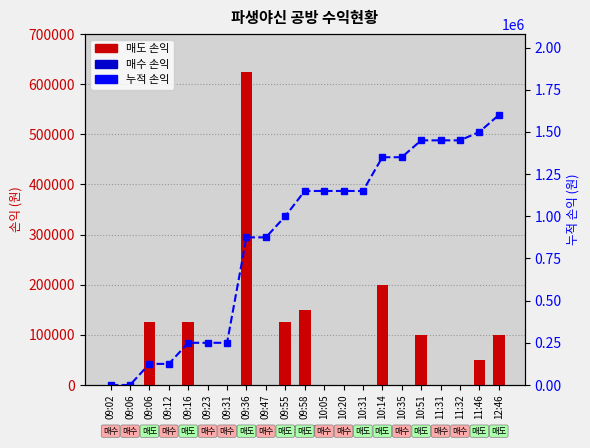

What is the spread (max minus min) of values at 09:23?

250000